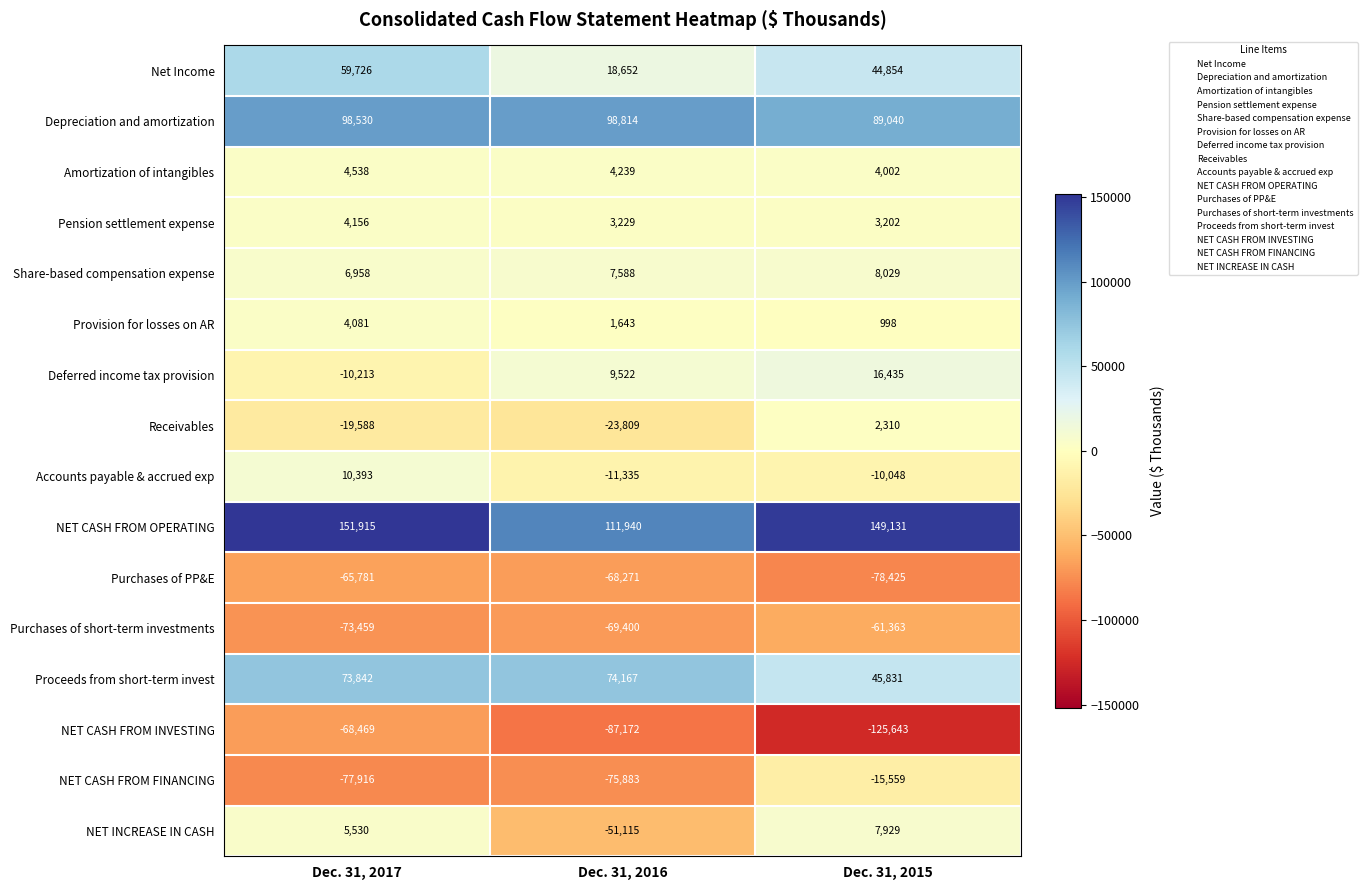

How many values in the Purchases of PP&E series exceed -68271?

1